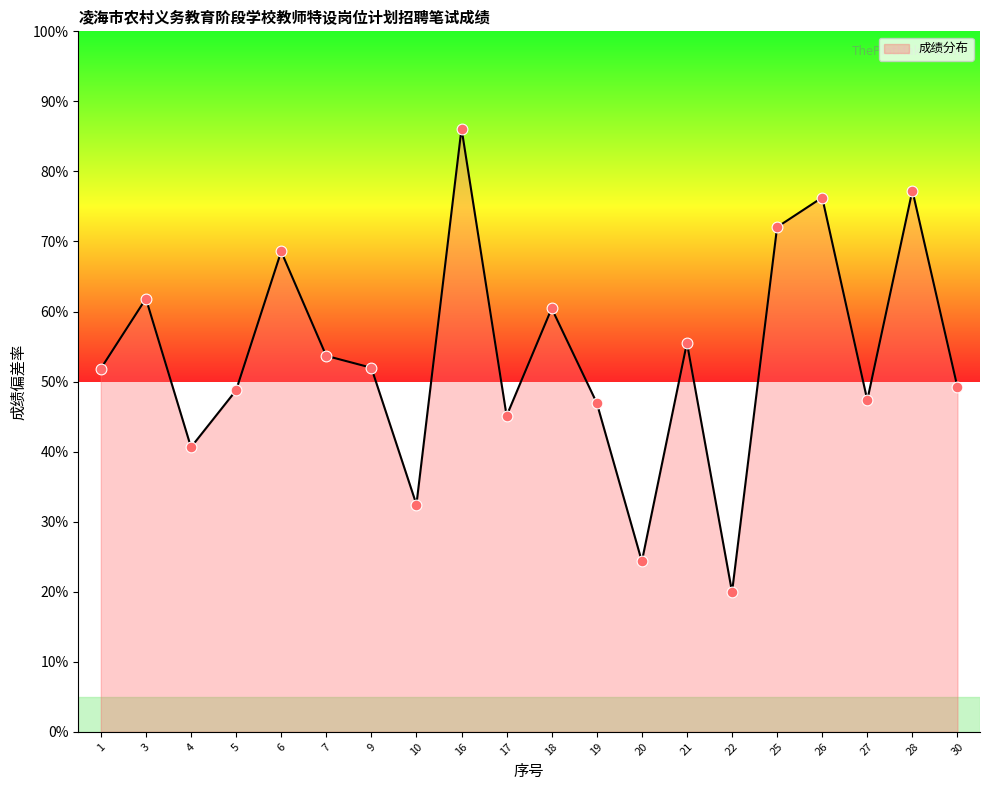

Which has a higher value, 10 or 6?

6